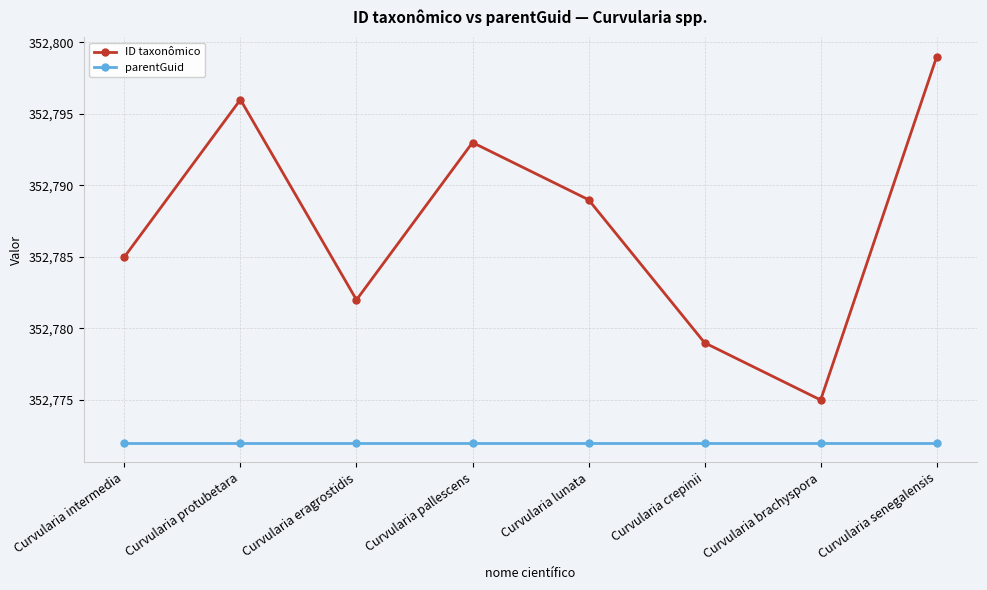

Where is the first local maximum for ID taxonômico?

Curvularia protubetara